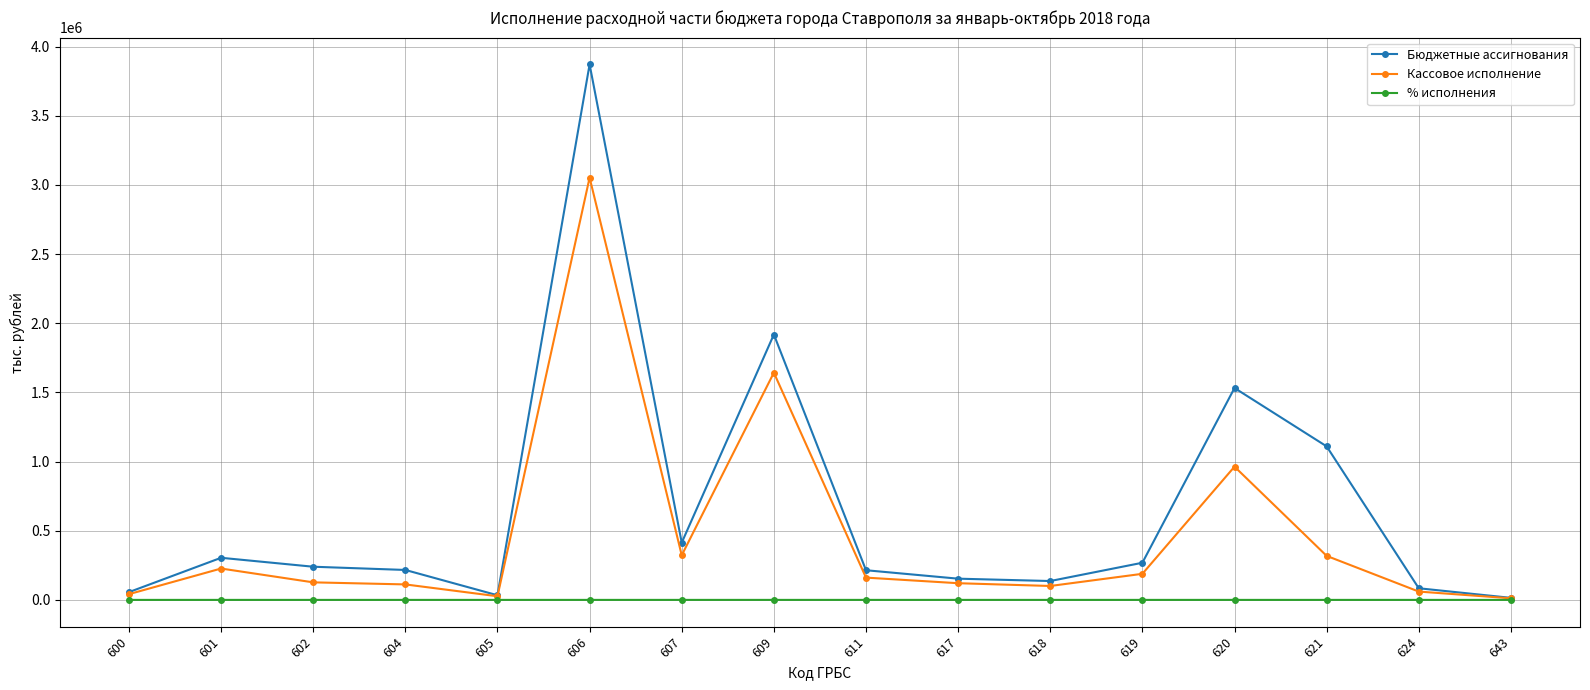

Rank the series at 606 from highest to lowest value.

Бюджетные ассигнования, Кассовое исполнение, % исполнения